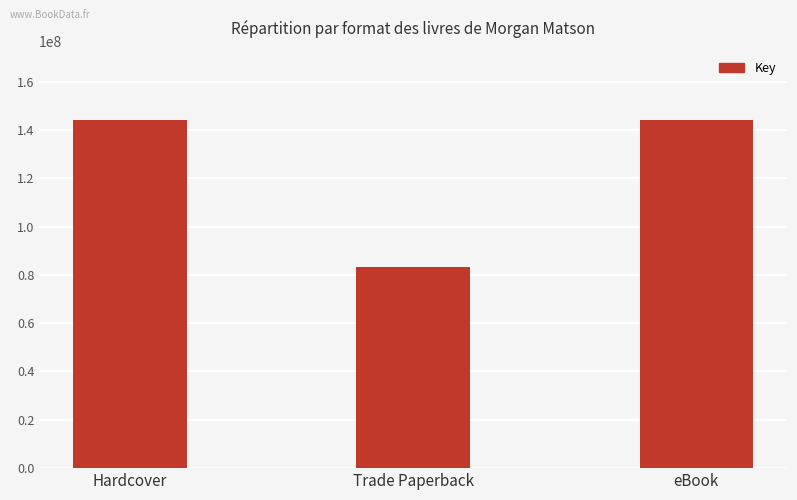

What is the difference between the maximum and minimum values?

60710557